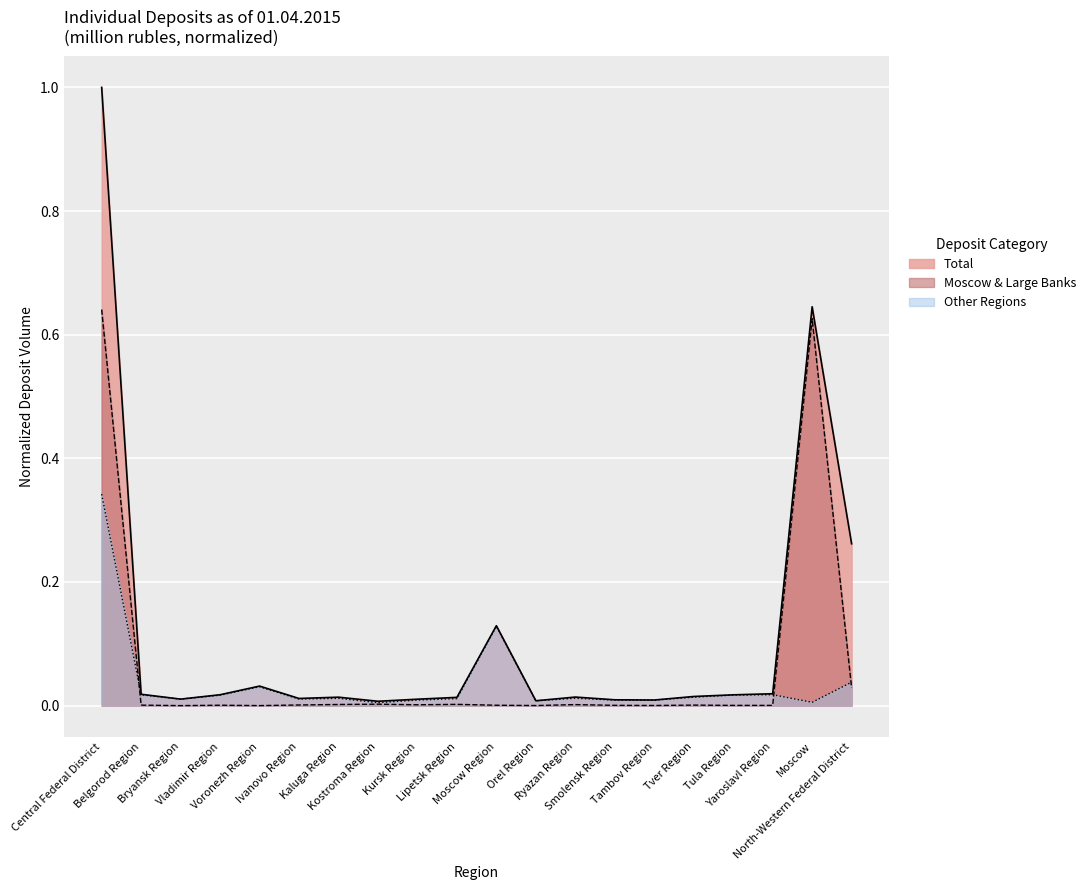

True or false: Total has a value of 0.0 at Kaluga Region.

False